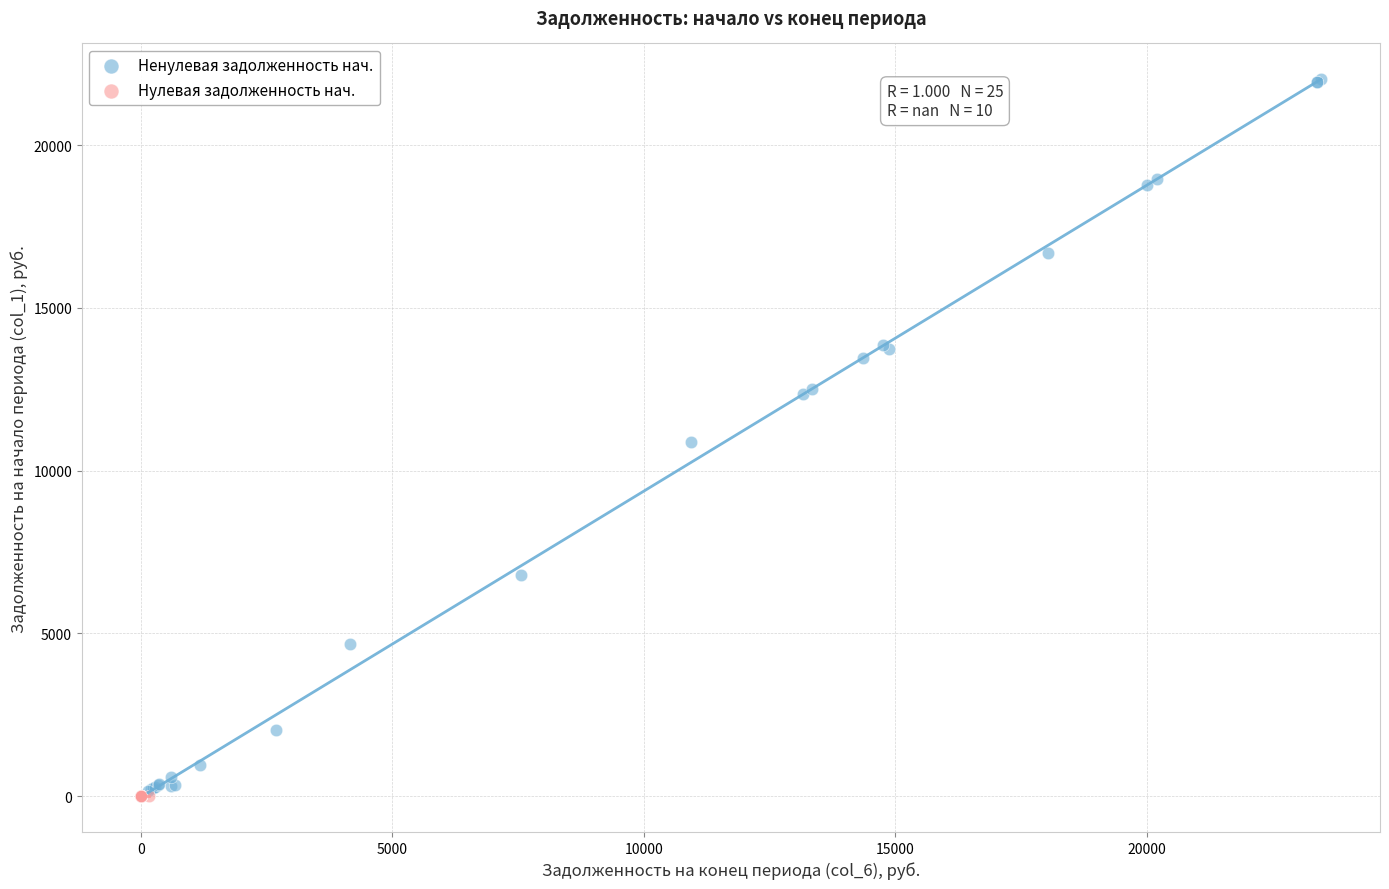

Which series contains the highest Y value?

Ненулевая задолженность нач.